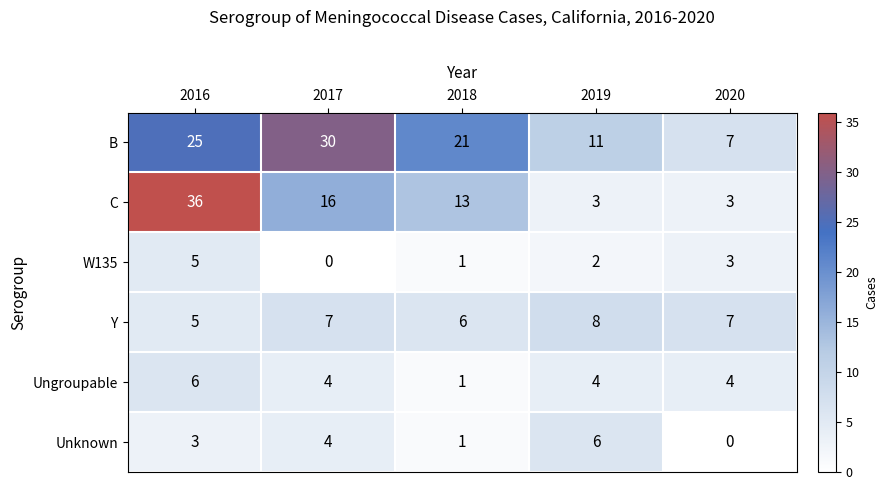

What is the total value across all series at 2020?

24